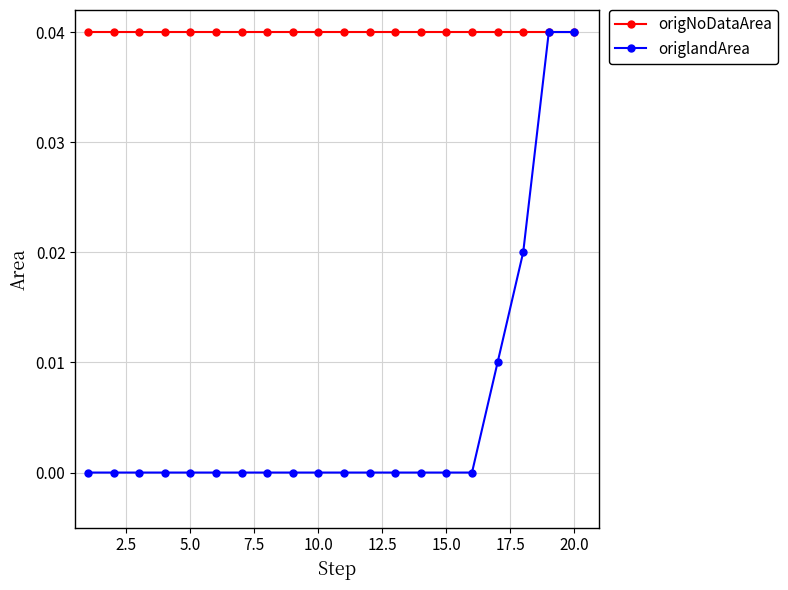

Which series has the largest total across all categories?

origNoDataArea